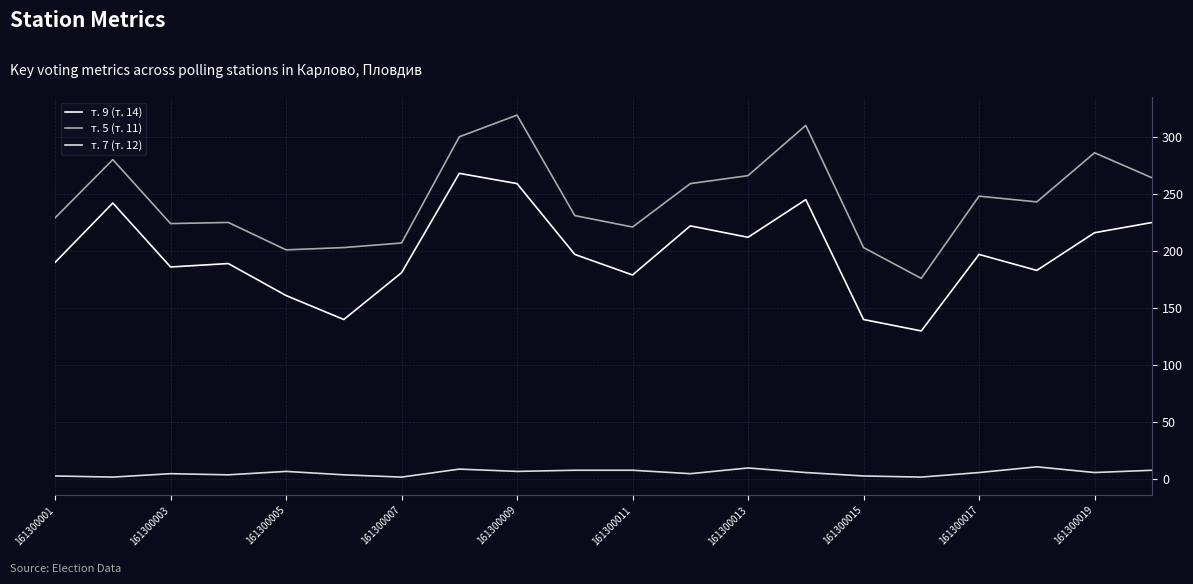

What is the greatest value displayed?

319